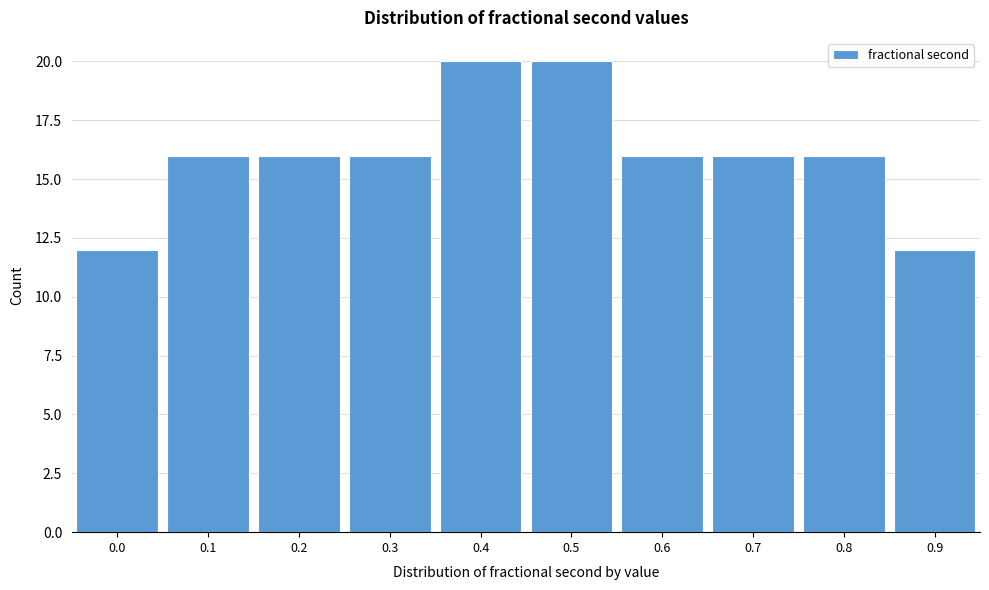

Reading right to left, transcribe all the data shown in this chart.

12	16	16	16	20	20	16	16	16	12